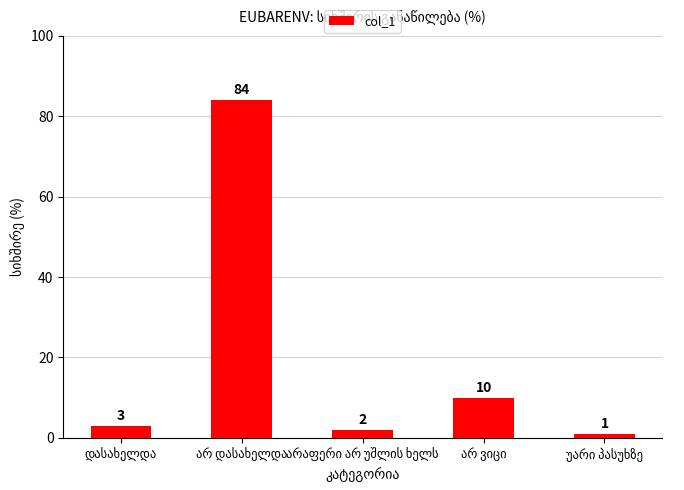

What is the difference between the maximum and minimum values?

83